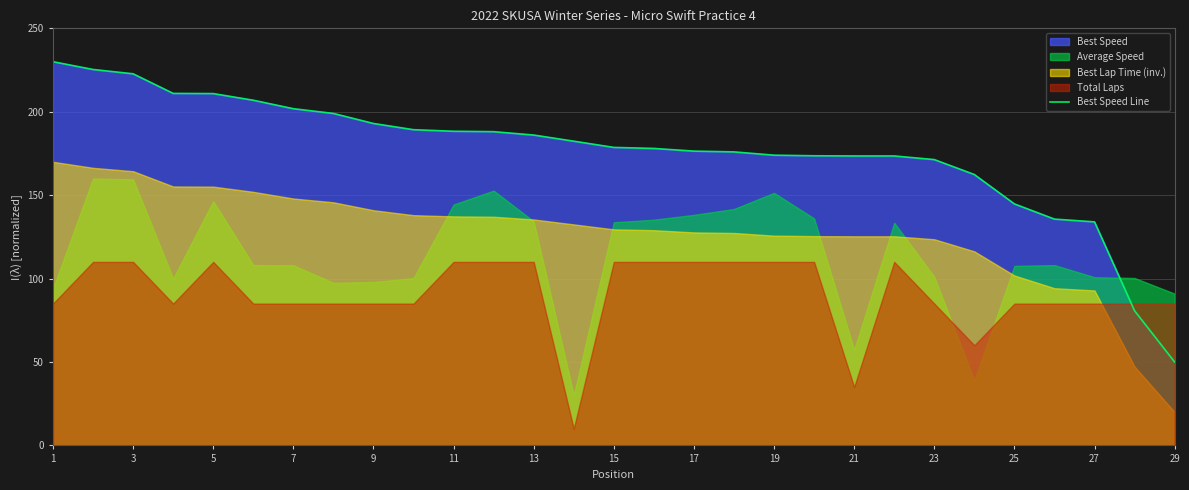

The Best Speed Line series shows 51.7 at 23. True or false?

False